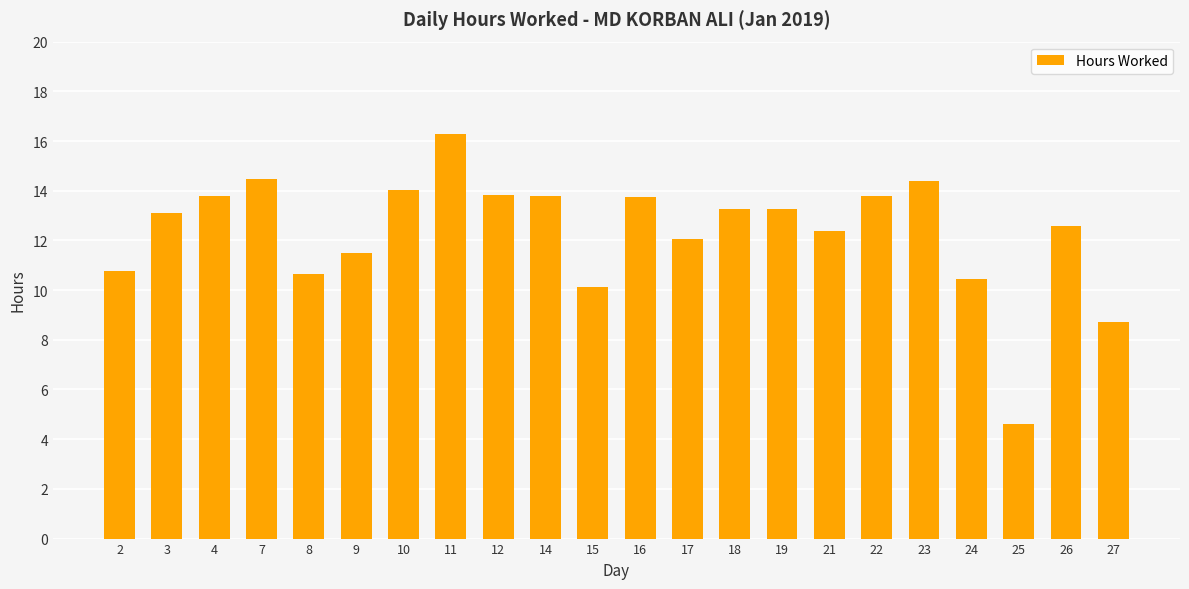

What is the sum of all values?

271.6